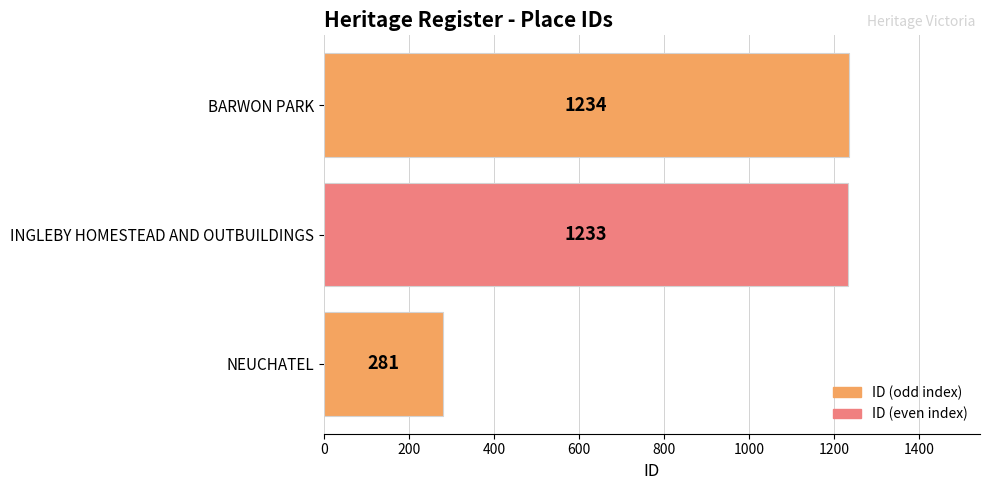

What is the difference between the maximum and minimum values?

953